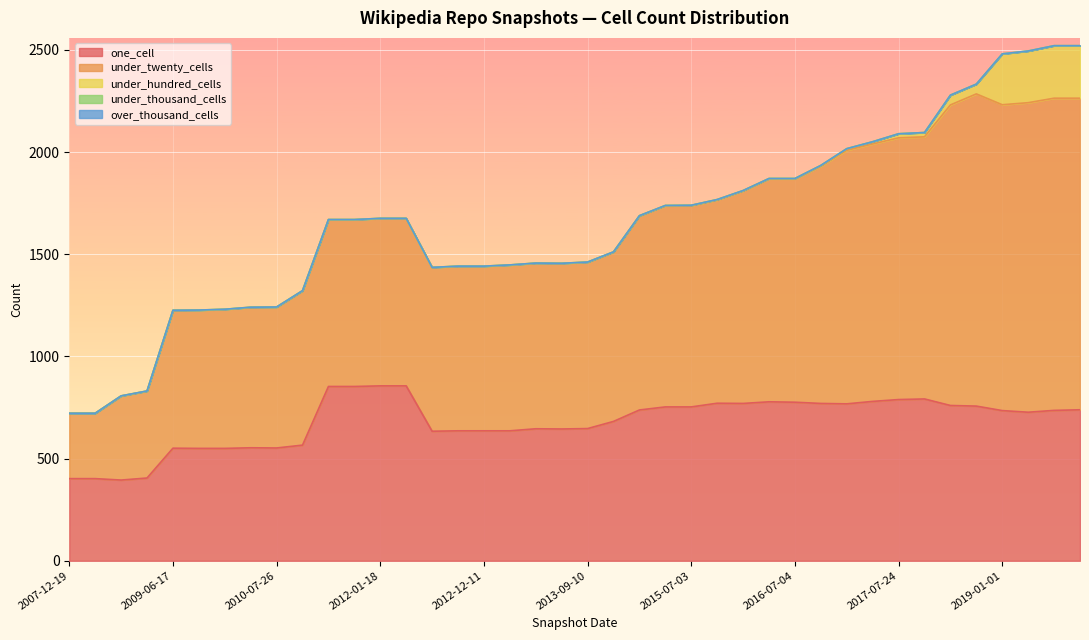

Is the value of under_hundred_cells at 2012-12-11 greater than the value of one_cell at 2013-07-09?

No